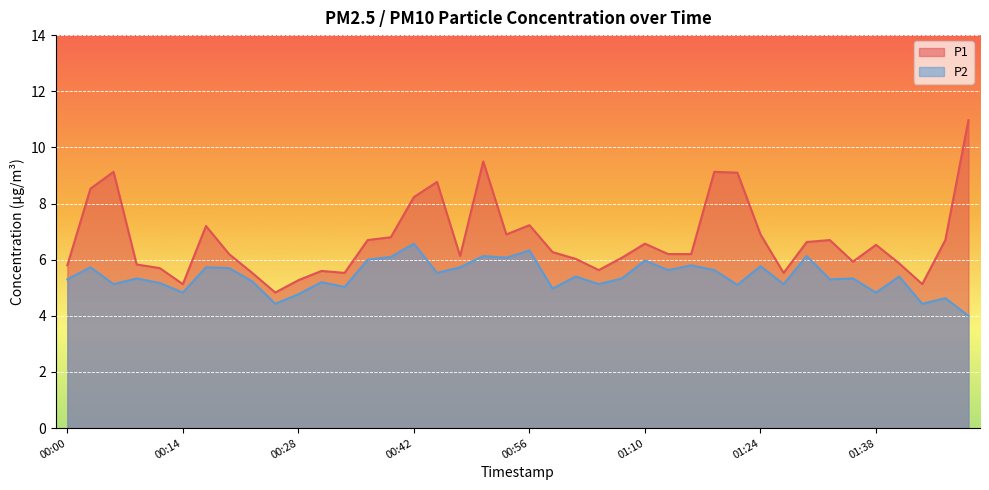

Rank the categories by P2 value from lowest to highest.

01:49, 00:25, 01:44, 01:47, 00:28, 00:14, 01:38, 00:59, 00:33, 01:21, 00:05, 01:04, 01:27, 00:11, 00:31, 00:22, 00:00, 01:33, 00:08, 01:07, 01:35, 01:01, 01:41, 00:45, 01:13, 01:18, 00:19, 00:03, 00:17, 00:47, 01:24, 01:15, 01:10, 00:36, 00:53, 00:39, 00:50, 01:30, 00:56, 00:42